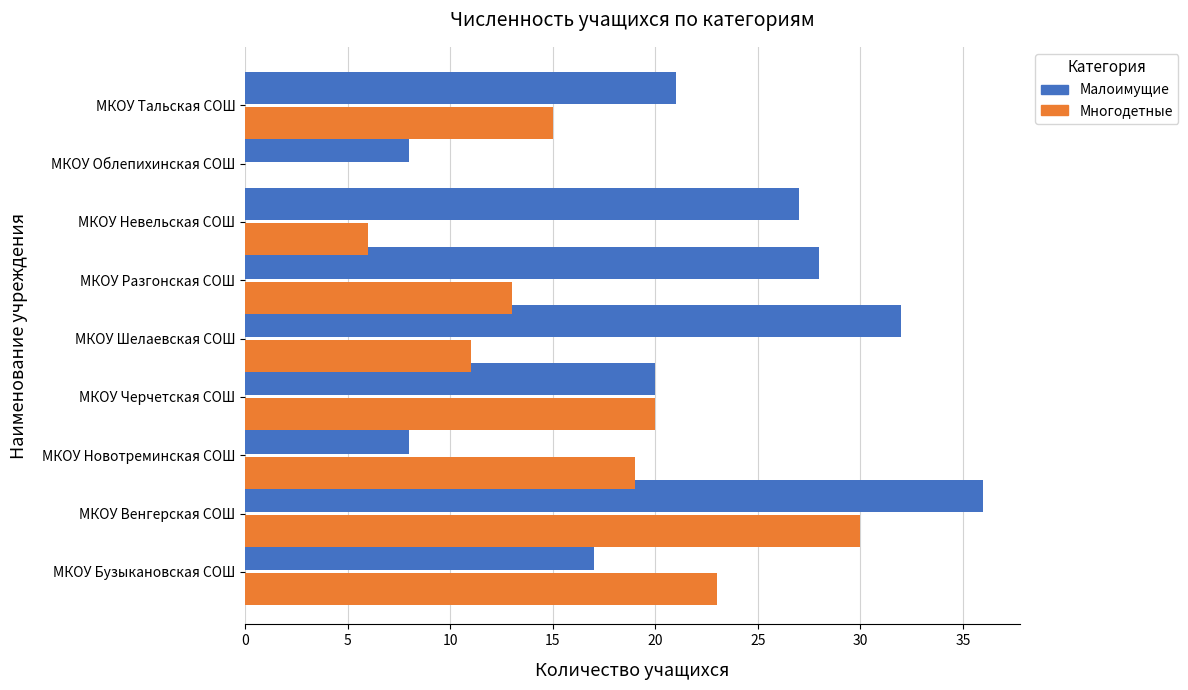

What is the maximum value shown in the chart?

36